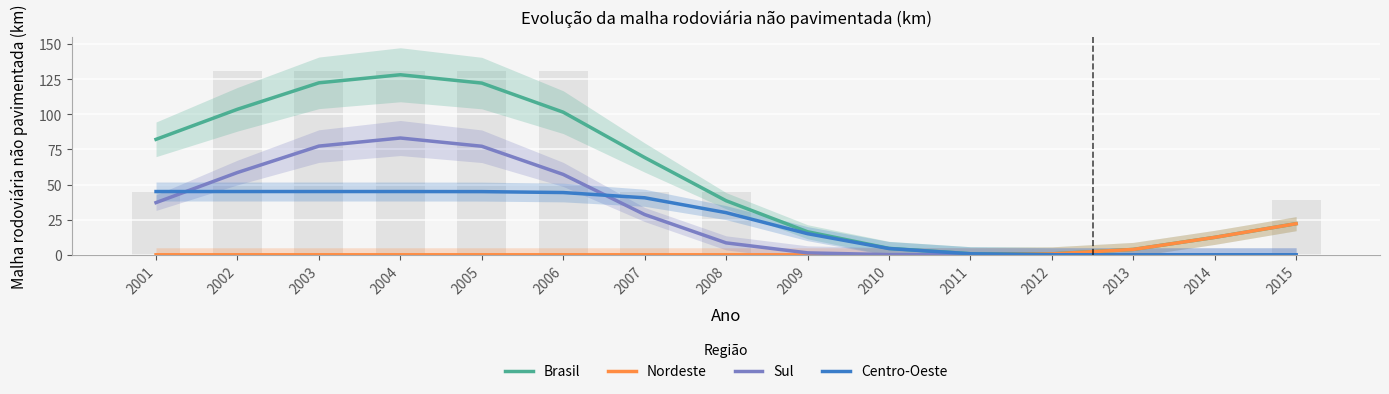

Reading left to right, extract all data points from this chart.

Brasil: 82.1	103.5	122.3	128.1	122.1	101.4	69.2	38.5	16.4	4.6	0.8	0.7	3.8	12.4	22.1
Nordeste: 0.0	0.0	0.0	0.0	0.0	0.0	0.0	0.0	0.0	0.0	0.1	0.6	3.8	12.4	22.1
Sul: 37.1	58.5	77.3	83.1	77.2	57.2	28.6	8.5	1.4	0.1	0.0	0.0	0.0	0.0	0.0
Centro-Oeste: 45.0	45.0	45.0	45.0	44.9	44.3	40.6	30.0	15.0	4.4	0.7	0.1	0.0	0.0	0.0